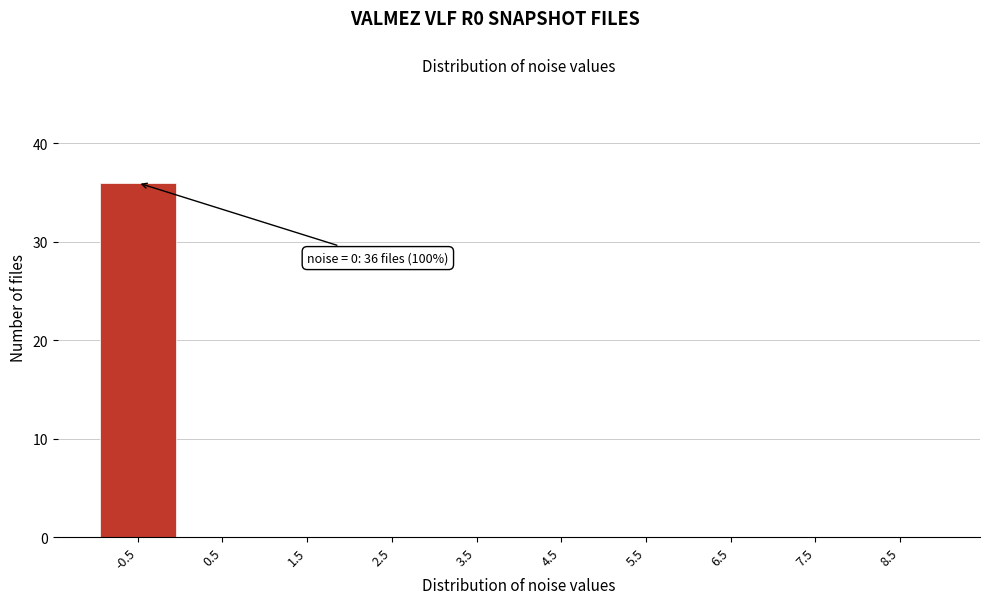

Reading left to right, list all the values displayed in this chart.

-0.5=36	0.5=0	1.5=0	2.5=0	3.5=0	4.5=0	5.5=0	6.5=0	7.5=0	8.5=0